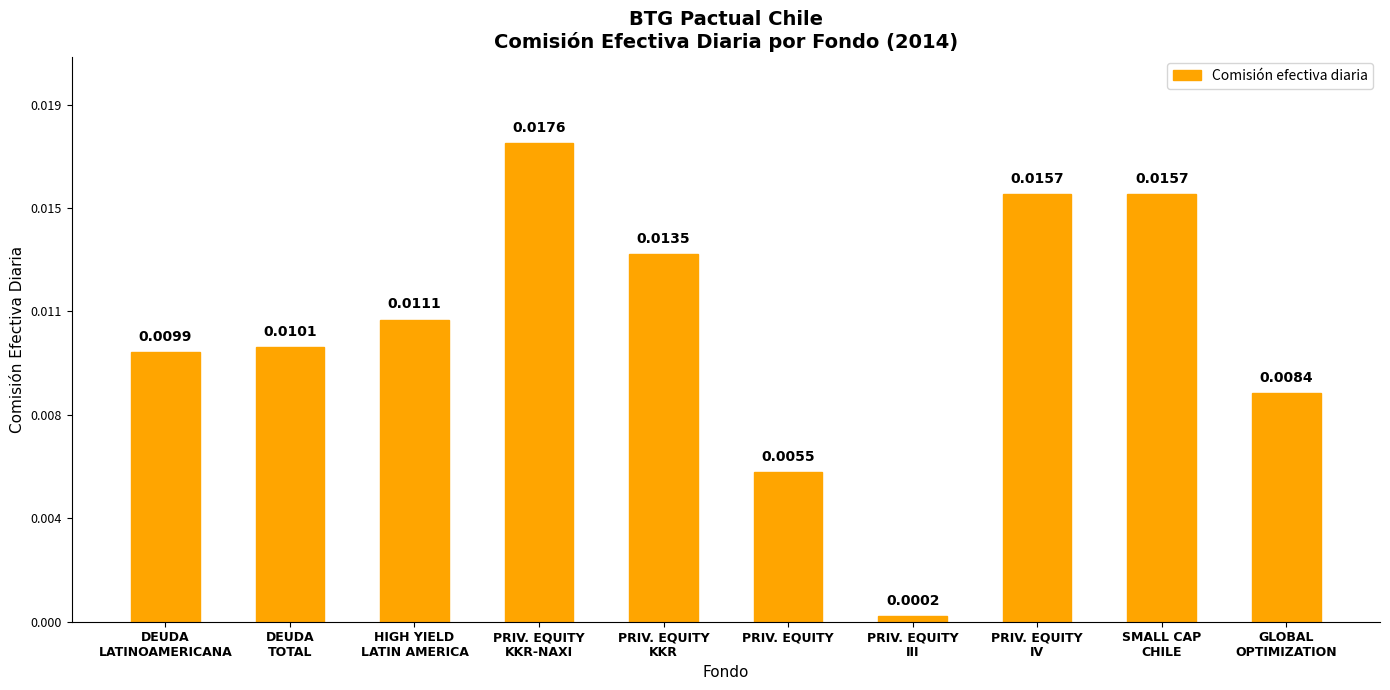

The chart shows a value of 0.0 at PRIV. EQUITY
KKR. True or false?

False